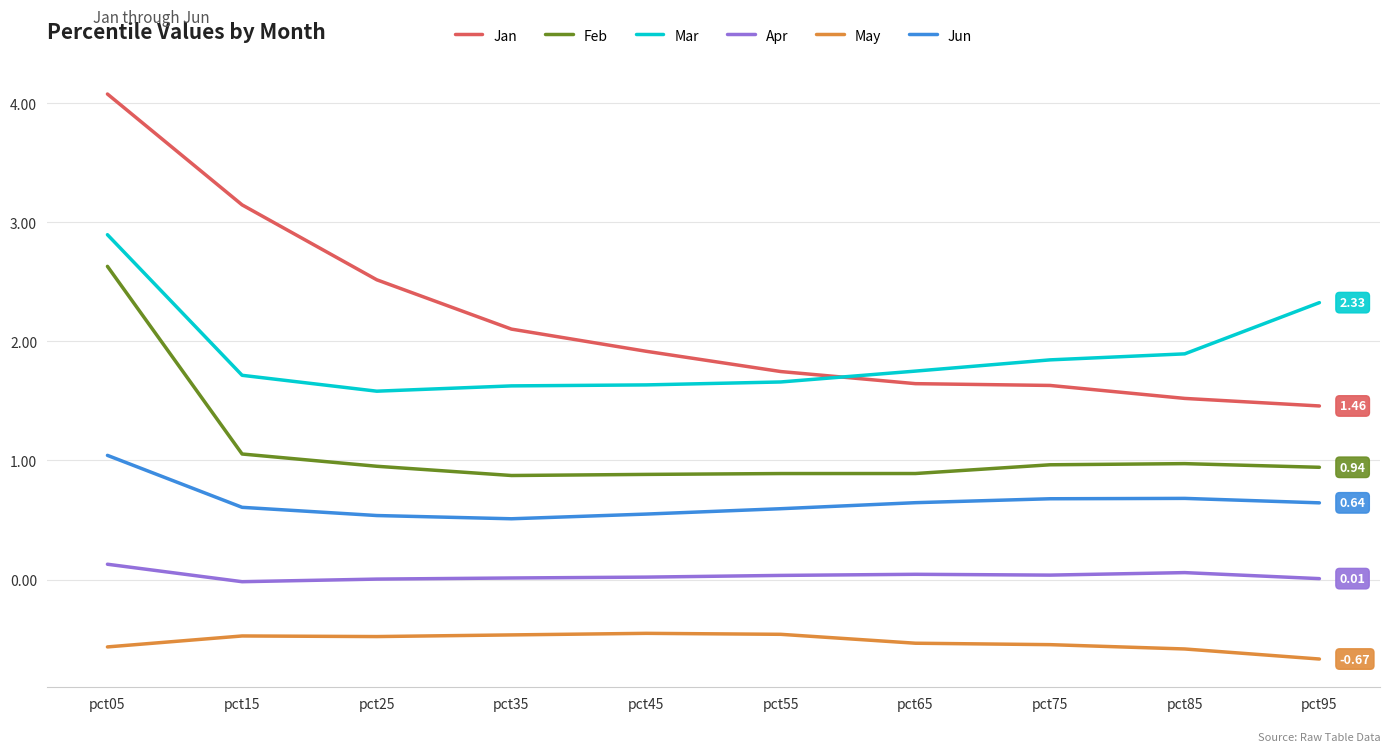

Rank the series by their maximum value, from highest to lowest.

Jan, Mar, Feb, Jun, Apr, May